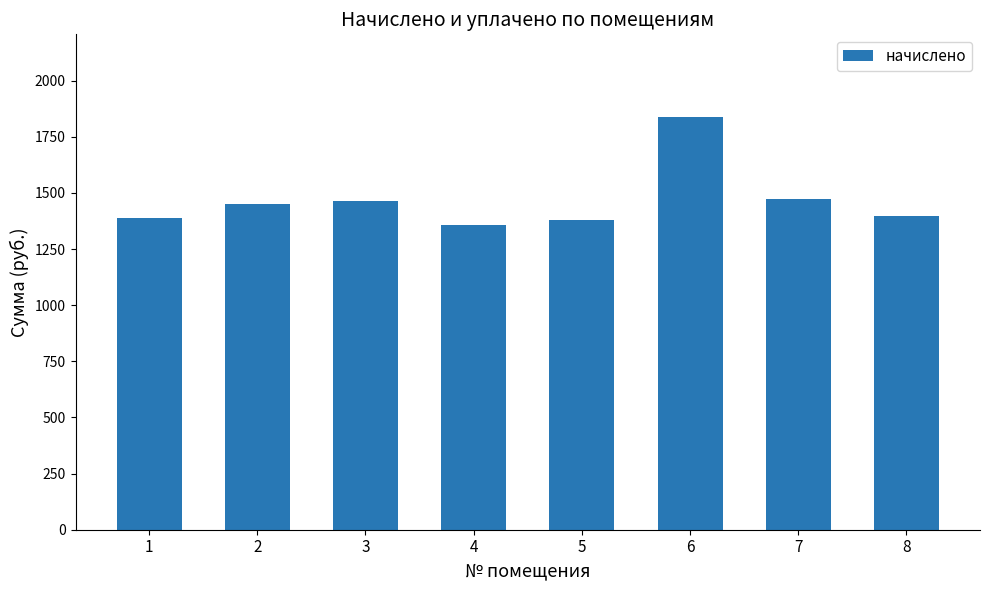

At which category does the chart reach its minimum across all series?

4